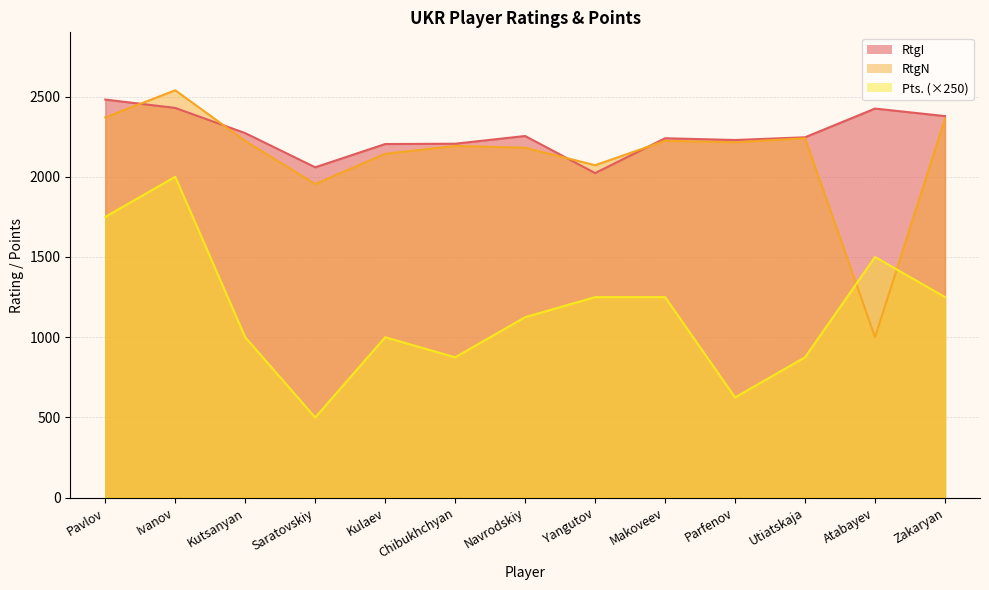

What is the average value of the RtgI series?

2265